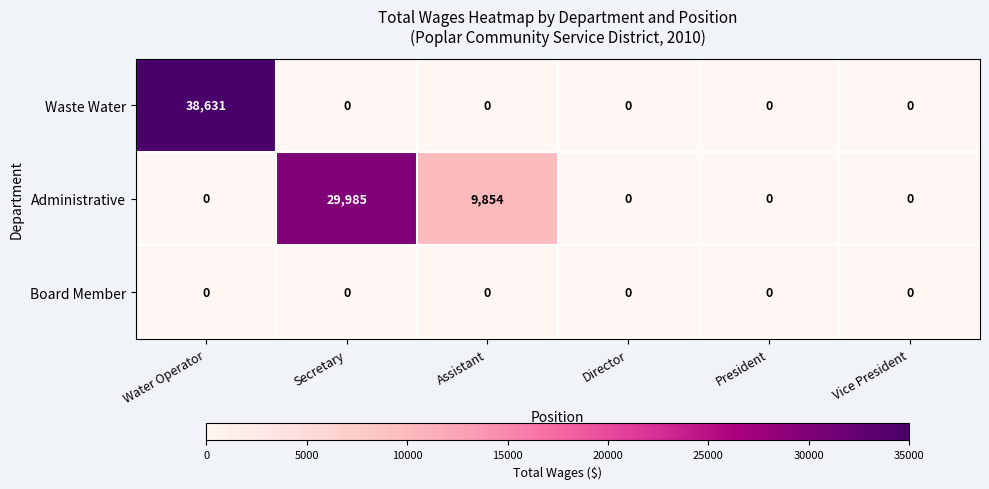

At which label is Administrative closest to 14992?

Assistant